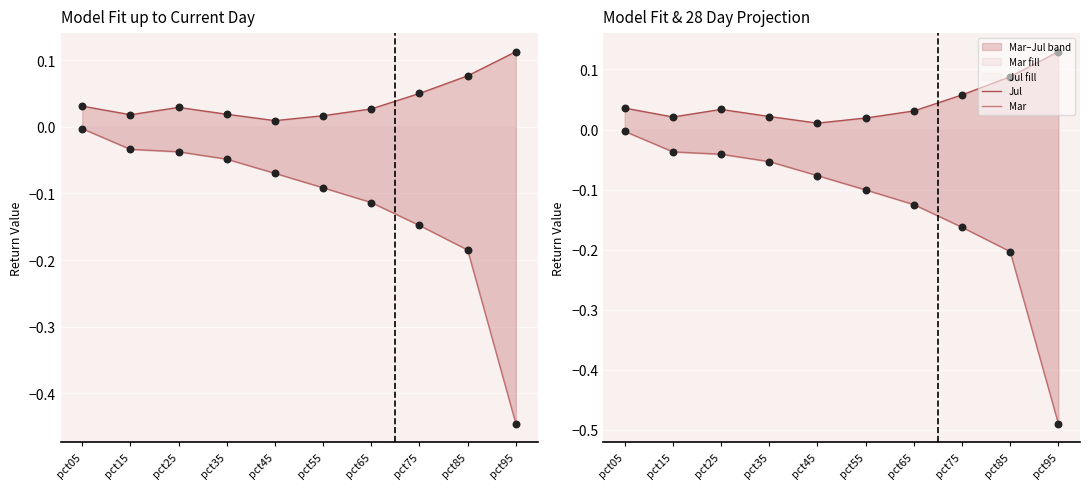

Which series has the largest Y range (max minus min)?

Mar